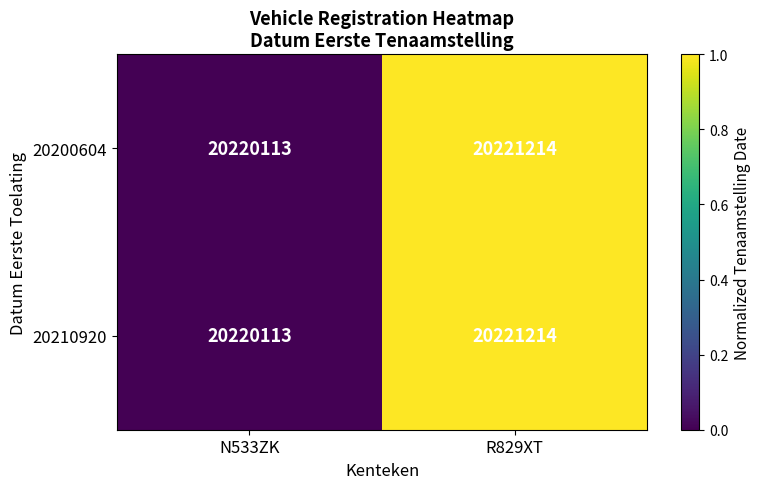

What is the sum of all 20200604 values?

40441327